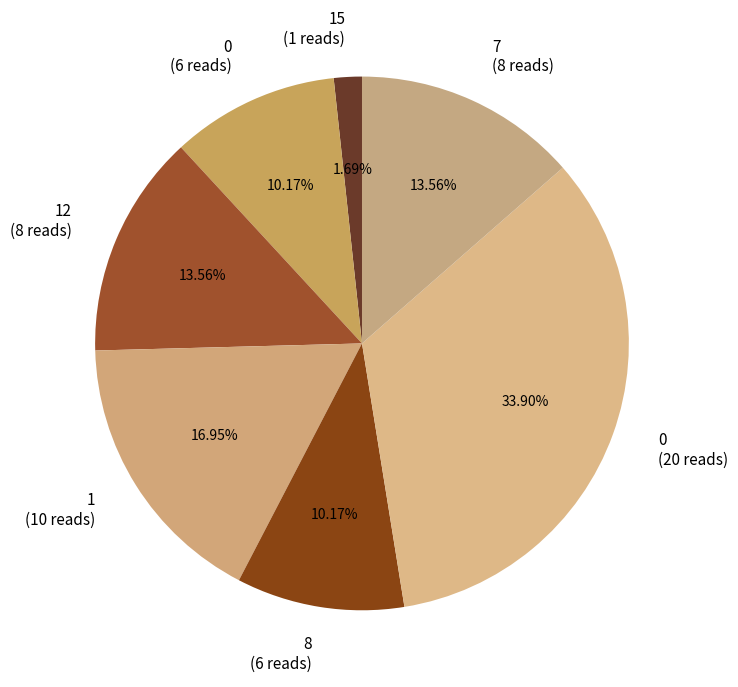

To the nearest percent, what is the difference between the largest and smallest slice percentages?

32%